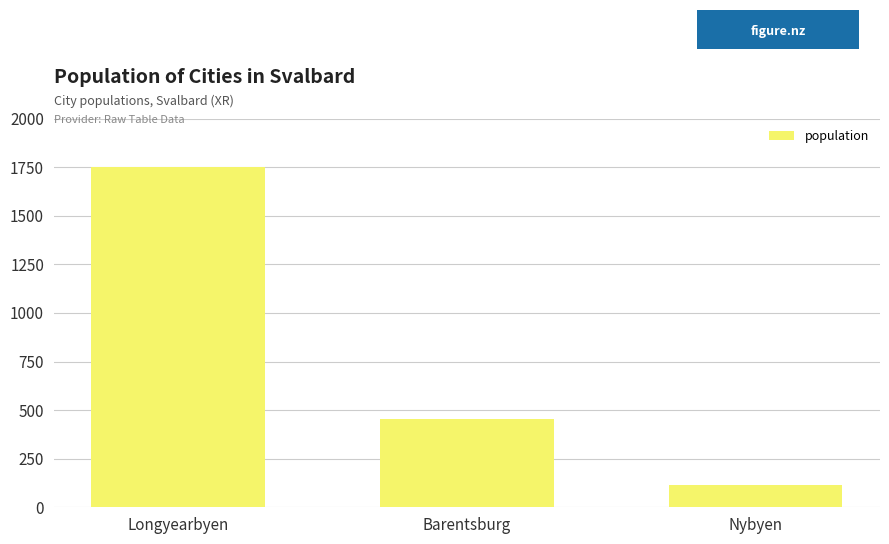

Which has a higher value, Nybyen or Barentsburg?

Barentsburg